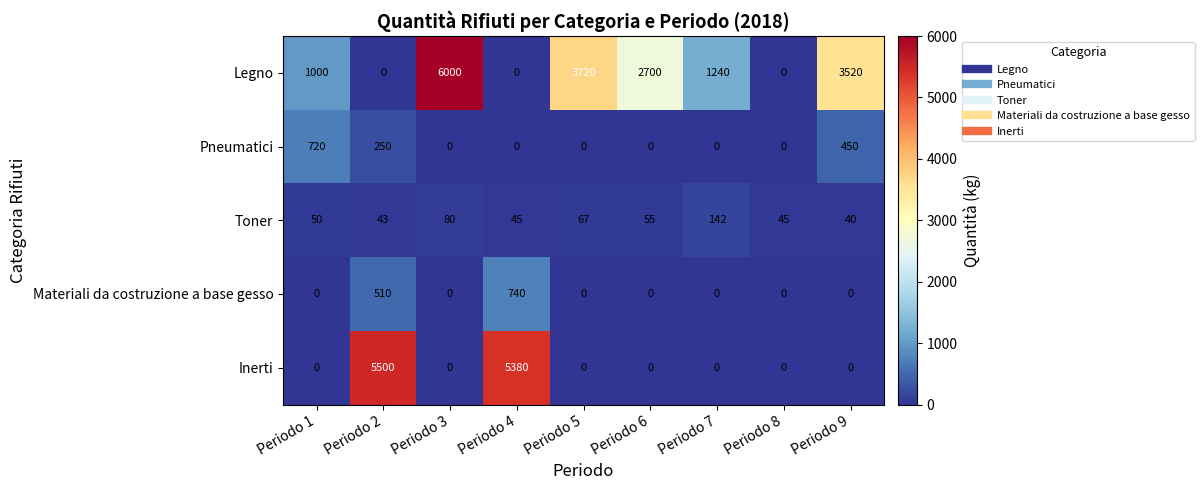

What is the difference between the second highest and minimum values in the Pneumatici series?

450